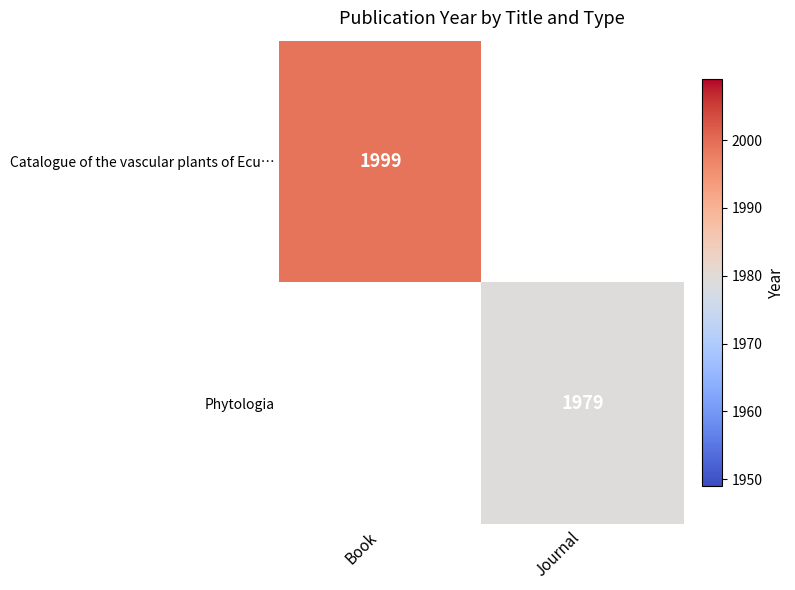

True or false: Phytologia has a value of 1979 at Journal.

True